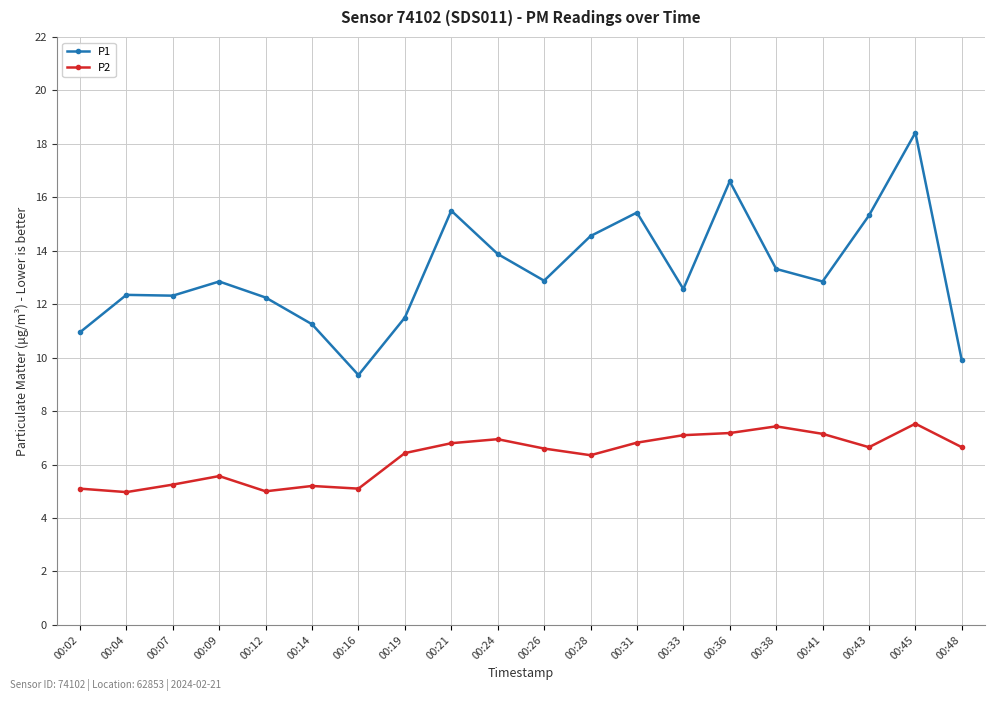

Rank the series at 00:19 from lowest to highest value.

P2, P1